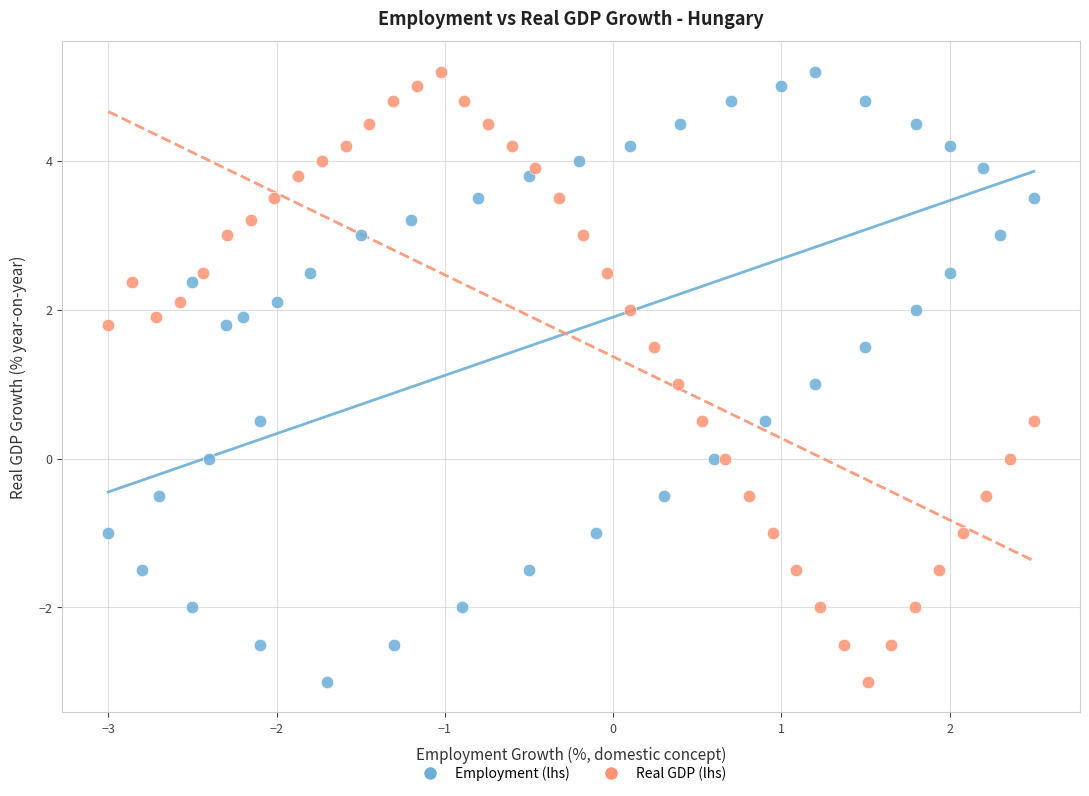

What are all the series names shown in the legend?

Employment (lhs), Real GDP (lhs)